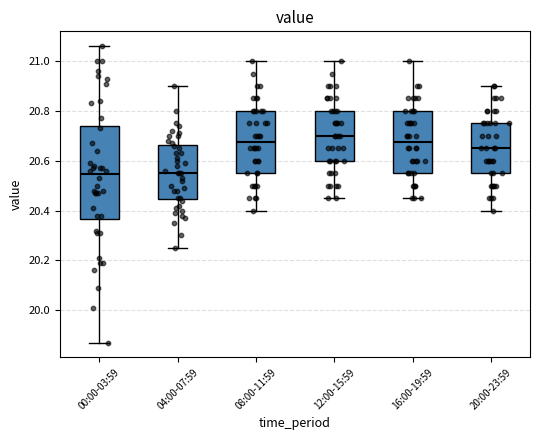

Reading left to right, transcribe this box plot: for each box, give where its median line is, the range the box spans, and where its two whiskers end, as read against the y-axis. The values are not printed on the chart, so give them approximately, as read against the axis.

00:00-03:59: median 20.54, box 20.36 to 20.74, whiskers 19.88 to 21.06
04:00-07:59: median 20.56, box 20.44 to 20.66, whiskers 20.26 to 20.90
08:00-11:59: median 20.68, box 20.56 to 20.80, whiskers 20.40 to 21.00
12:00-15:59: median 20.70, box 20.60 to 20.80, whiskers 20.46 to 21.00
16:00-19:59: median 20.68, box 20.56 to 20.80, whiskers 20.46 to 21.00
20:00-23:59: median 20.66, box 20.56 to 20.76, whiskers 20.40 to 20.90